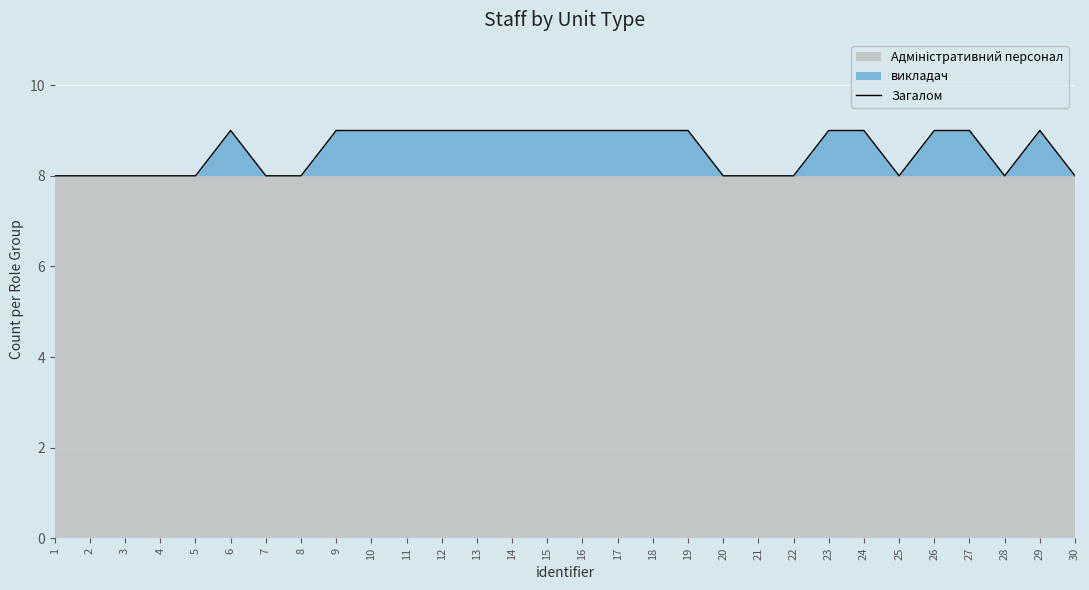

List the labels in order of value, smallest first.

1, 2, 3, 4, 5, 7, 8, 20, 21, 22, 25, 28, 30, 6, 9, 10, 11, 12, 13, 14, 15, 16, 17, 18, 19, 23, 24, 26, 27, 29